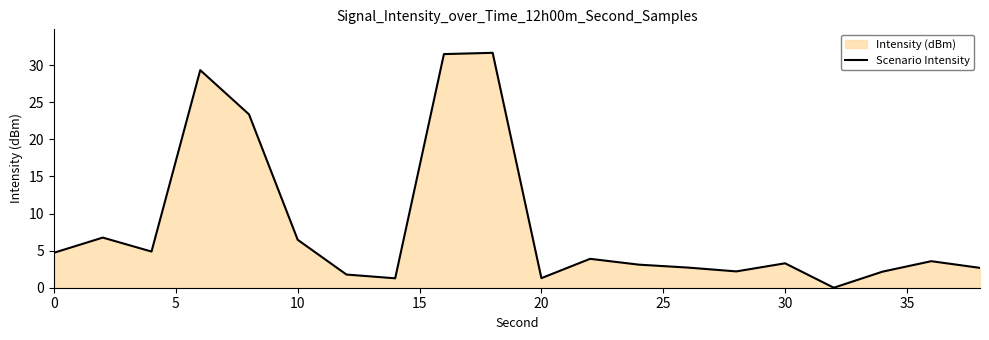

The chart shows a value of 1.3 at 20. True or false?

True